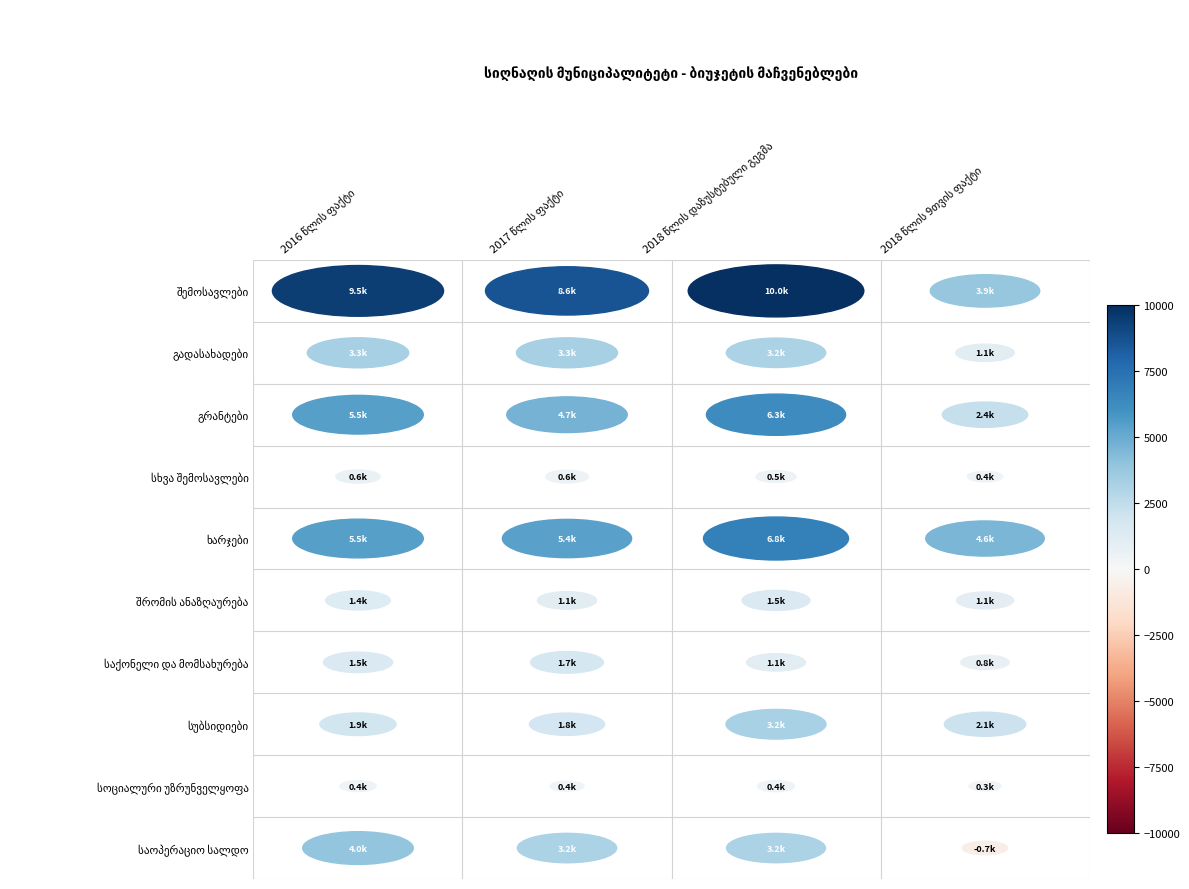

Reading left to right, list all the values displayed in this chart.

შემოსავლები: 2016 წლის ფაქტი=9501.5	2017 წლის ფაქტი=8619.9	2018 წლის დაზუსტებული გეგმა=10001.4	2018 წლის 9თვის ფაქტი=3885.3
გადასახადები: 2016 წლის ფაქტი=3333.9	2017 წლის ფაქტი=3317.2	2018 წლის დაზუსტებული გეგმა=3200.0	2018 წლის 9თვის ფაქტი=1108.5
გრანტები: 2016 წლის ფაქტი=5530.1	2017 წლის ფაქტი=4707.0	2018 წლის დაზუსტებული გეგმა=6283.5	2018 წლის 9თვის ფაქტი=2367.1
სხვა შემოსავლები: 2016 წლის ფაქტი=637.4	2017 წლის ფაქტი=595.7	2018 წლის დაზუსტებული გეგმა=517.9	2018 წლის 9თვის ფაქტი=409.8
ხარჯები: 2016 წლის ფაქტი=5531.1	2017 წლის ფაქტი=5417.5	2018 წლის დაზუსტებული გეგმა=6825.6	2018 წლის 9თვის ფაქტი=4557.1
შრომის ანაზღაურება: 2016 წლის ფაქტი=1353.6	2017 წლის ფაქტი=1141.1	2018 წლის დაზუსტებული გეგმა=1495.7	2018 წლის 9თვის ფაქტი=1061.2
საქონელი და მომსახურება: 2016 წლის ფაქტი=1549.9	2017 წლის ფაქტი=1721.8	2018 წლის დაზუსტებული გეგმა=1116.9	2018 წლის 9თვის ფაქტი=761.9
სუბსიდიები: 2016 წლის ფაქტი=1882.0	2017 წლის ფაქტი=1837.4	2018 წლის დაზუსტებული გეგმა=3246.9	2018 წლის 9თვის ფაქტი=2147.4
სოციალური უზრუნველყოფა: 2016 წლის ფაქტი=431.8	2017 წლის ფაქტი=377.6	2018 წლის დაზუსტებული გეგმა=446.8	2018 წლის 9თვის ფაქტი=337.4
საოპერაციო სალდო: 2016 წლის ფაქტი=3970.4	2017 წლის ფაქტი=3202.4	2018 წლის დაზუსტებული გეგმა=3175.8	2018 წლის 9თვის ფაქტი=-671.8